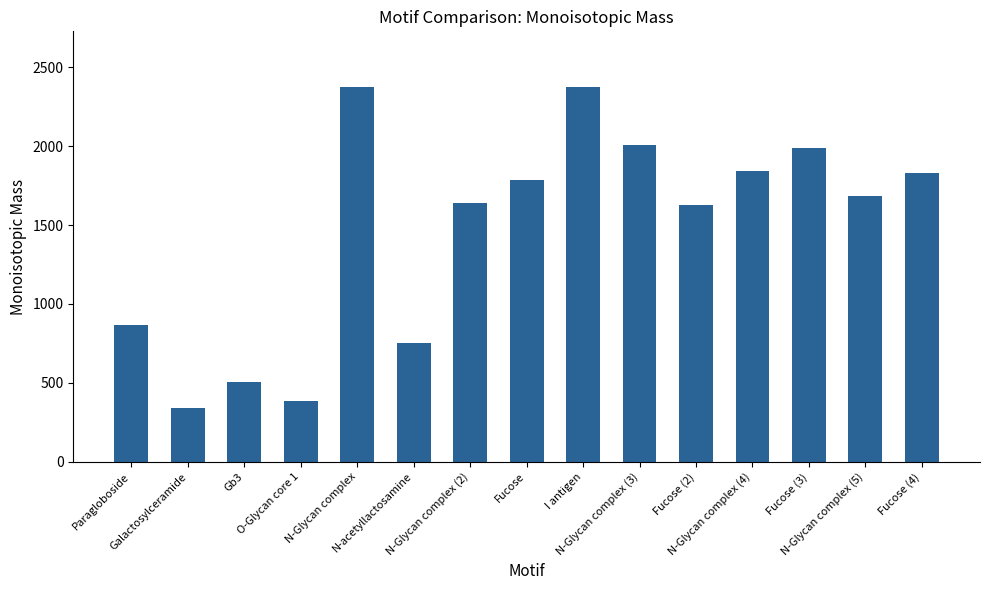

What is the change in value from N-acetyllactosamine to N-Glycan complex (5)?

+931.3